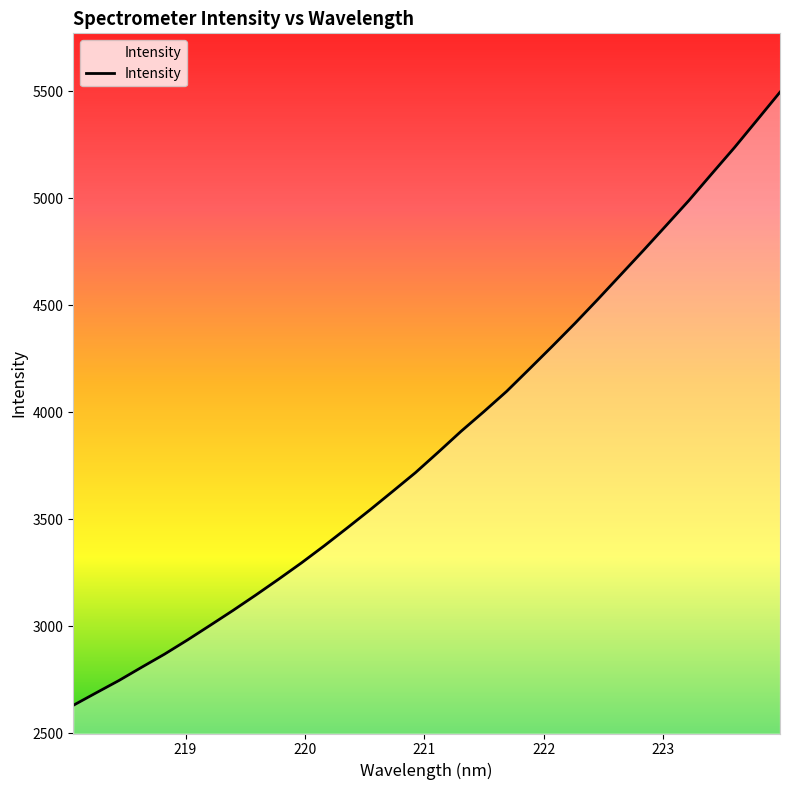

What is the difference between the maximum and minimum values?

2864.6